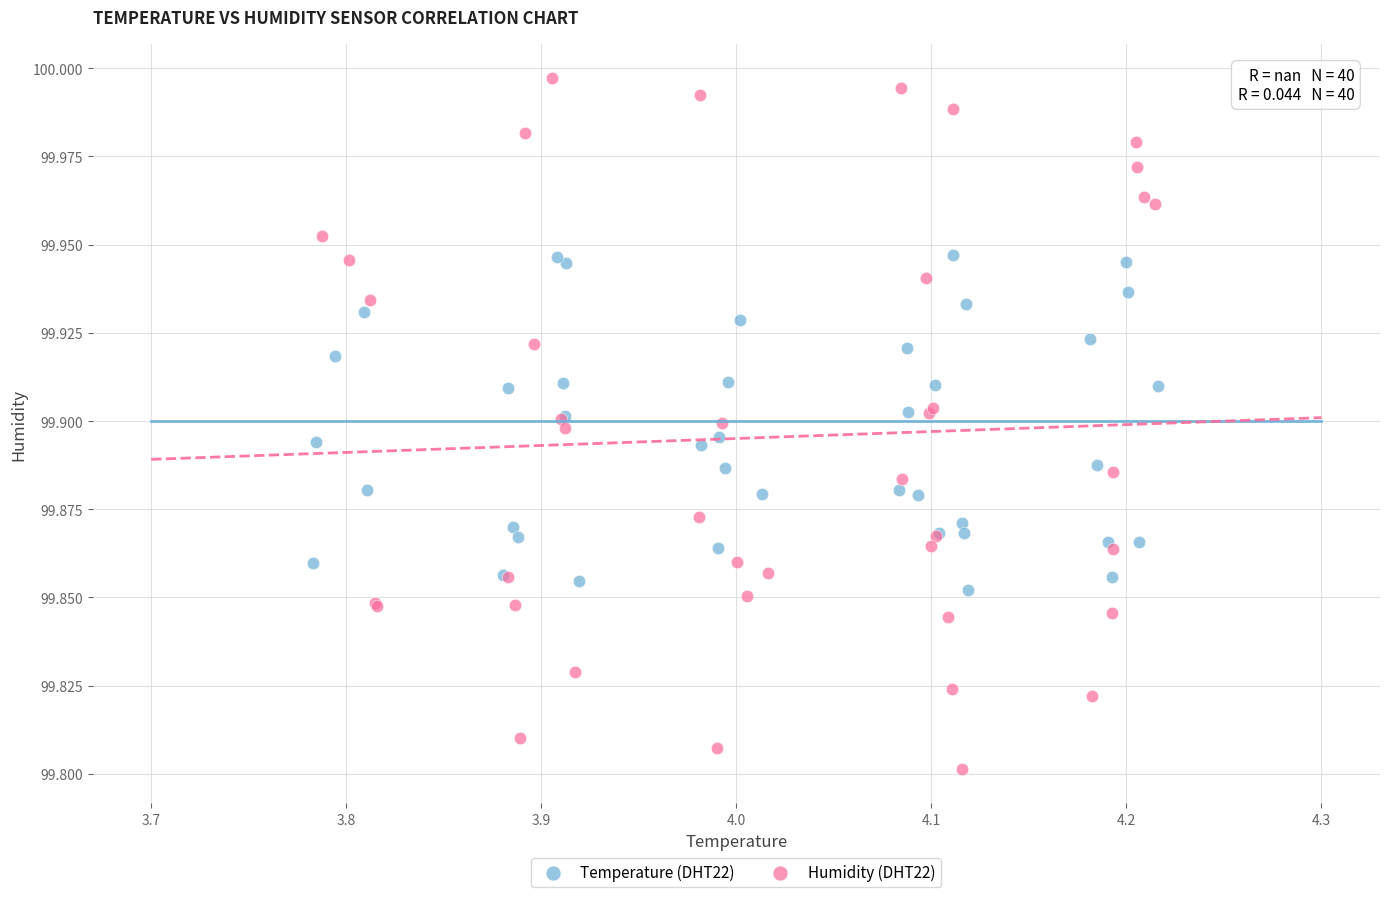

Which series has the largest Y range (max minus min)?

Humidity (DHT22)